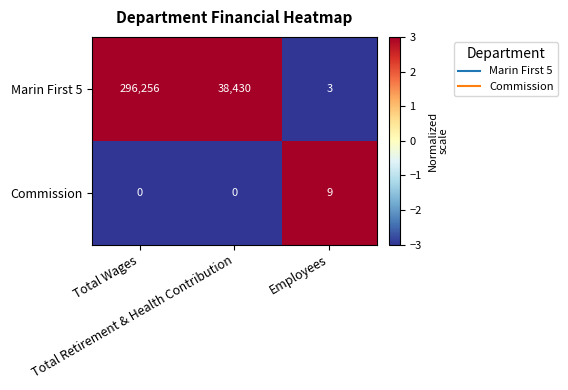

What is the difference between the second highest and minimum values in the Marin First 5 series?

38427